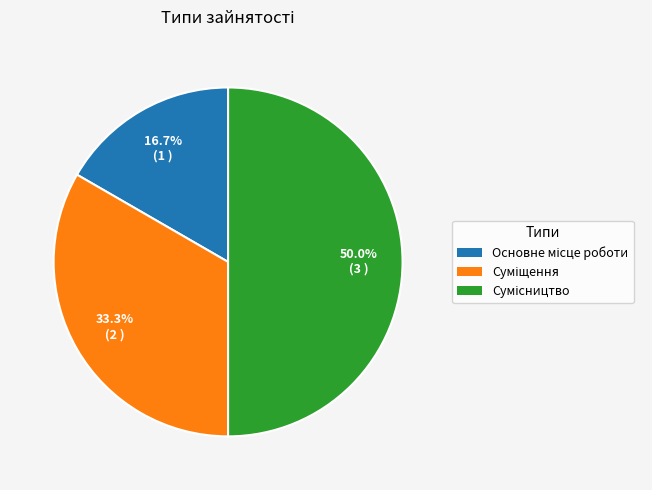

What is the change in value from Основне місце роботи to Суміщення?

+1